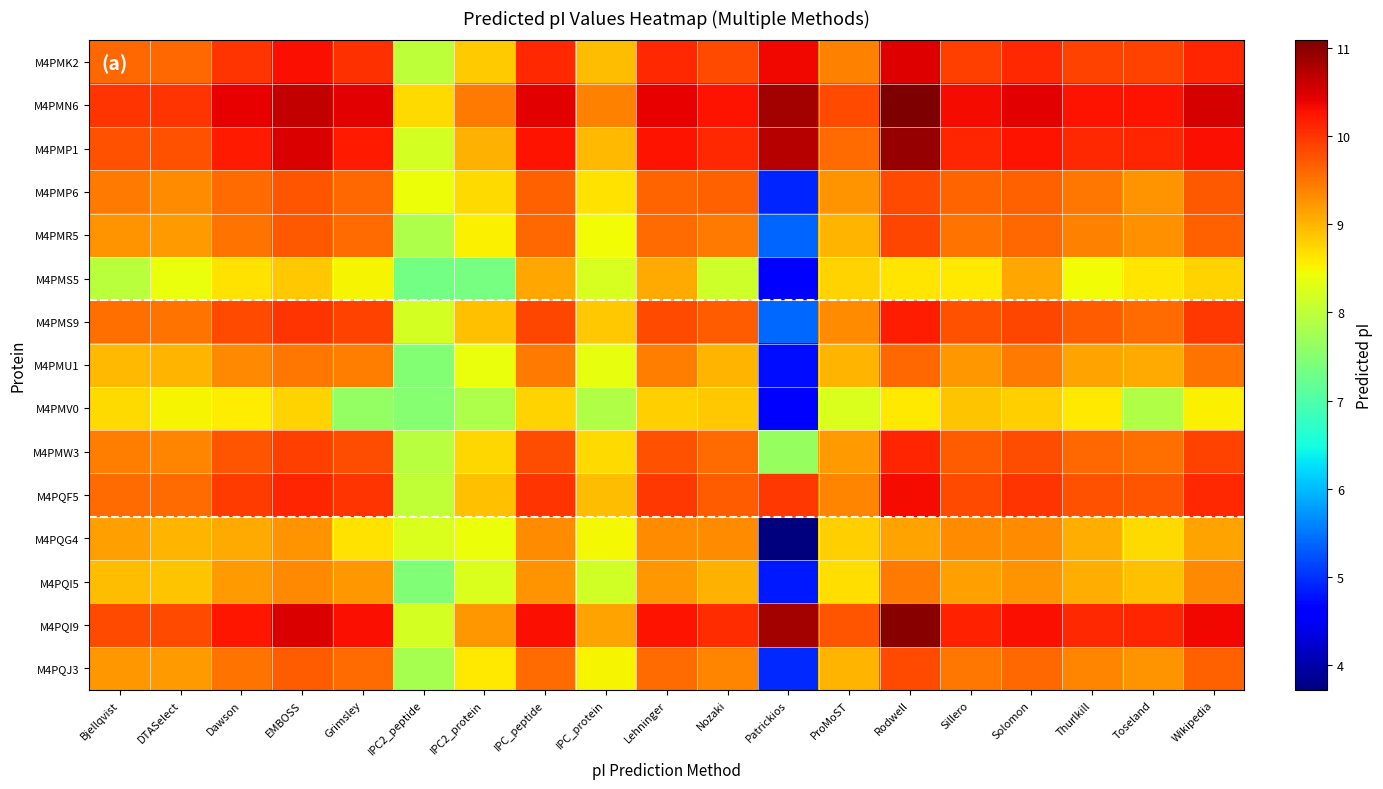

At how many categories does at least one series exceed 6?

19